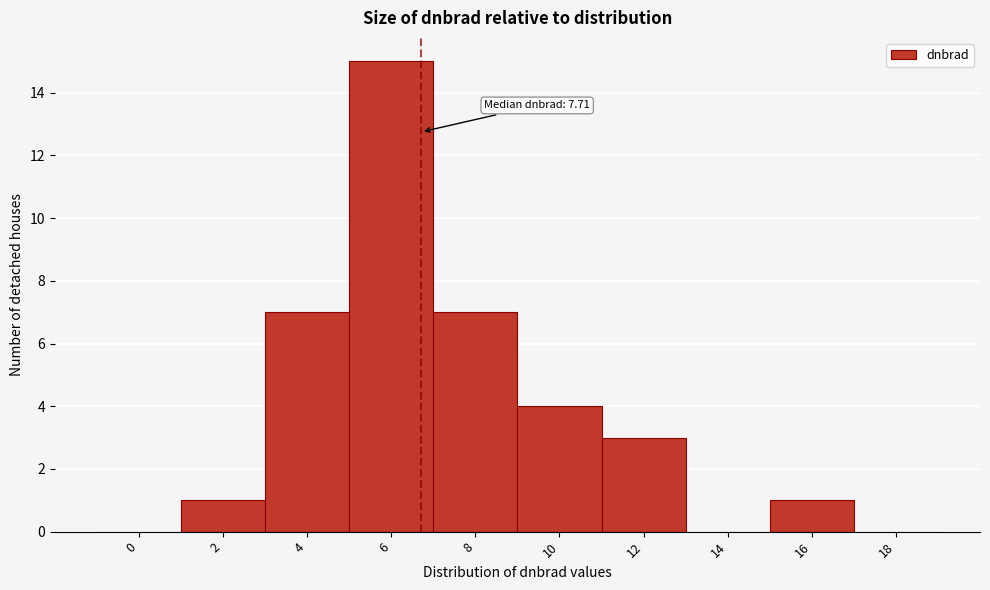

Reading left to right, list all the values displayed in this chart.

0=0	2=1	4=7	6=15	8=7	10=4	12=3	14=0	16=1	18=0